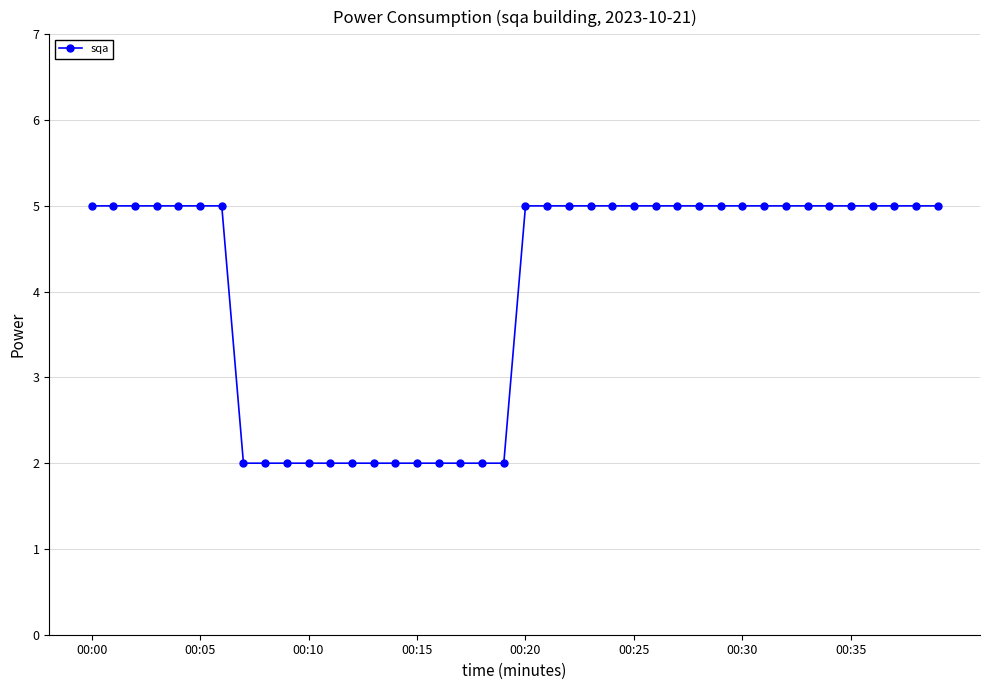

What is the difference between the maximum and minimum values?

3